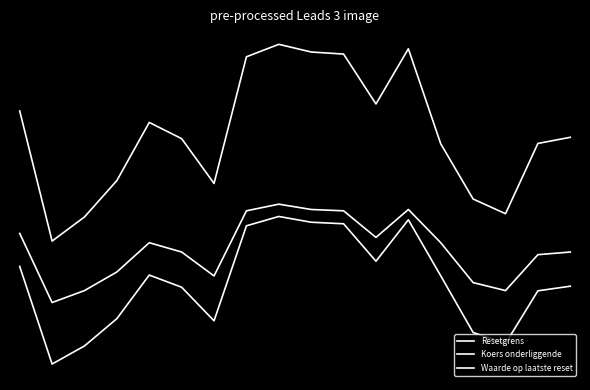

At which category is the sum across all series the highest?

8